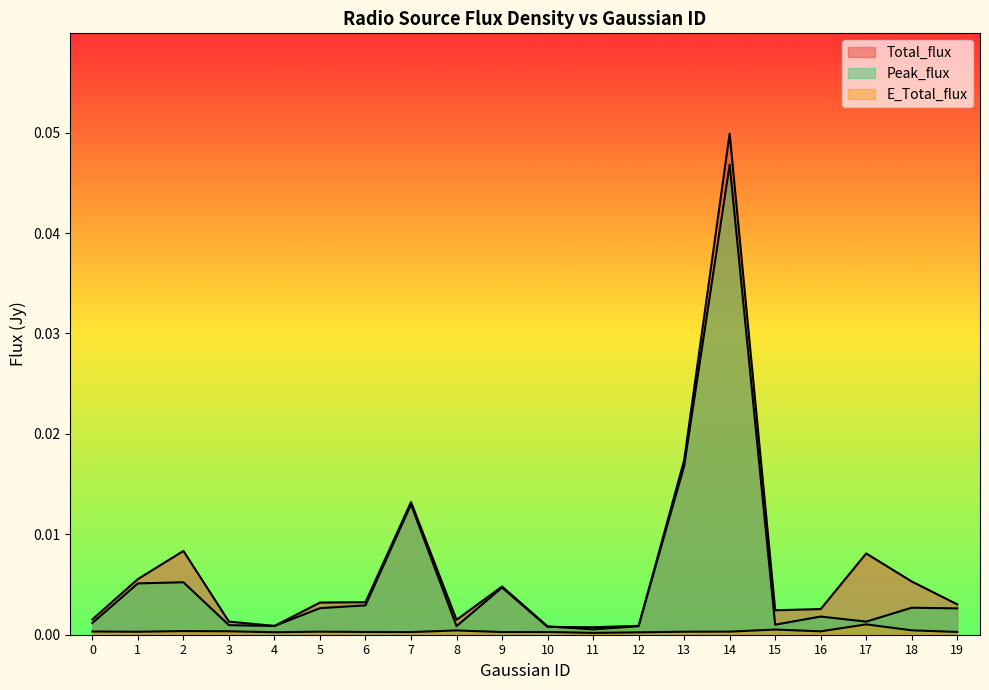

Which category has the lowest value across all series?

11